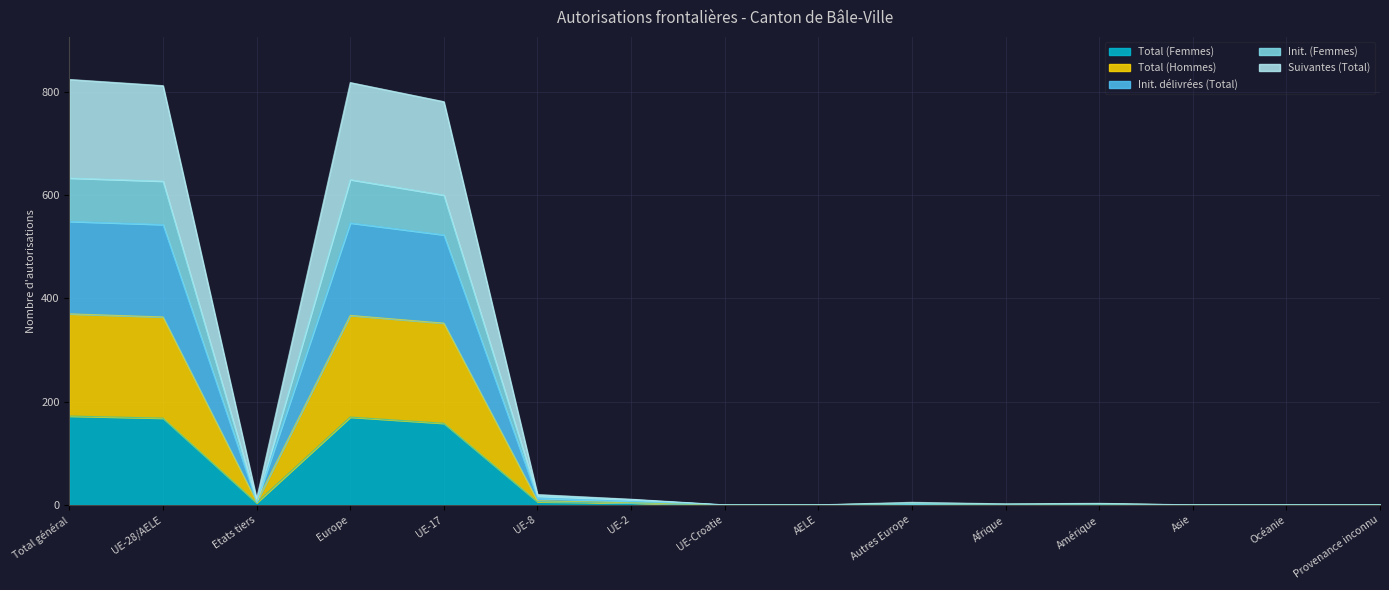

Read the Total (Femmes) value at Europe, to the nearest 50.

150